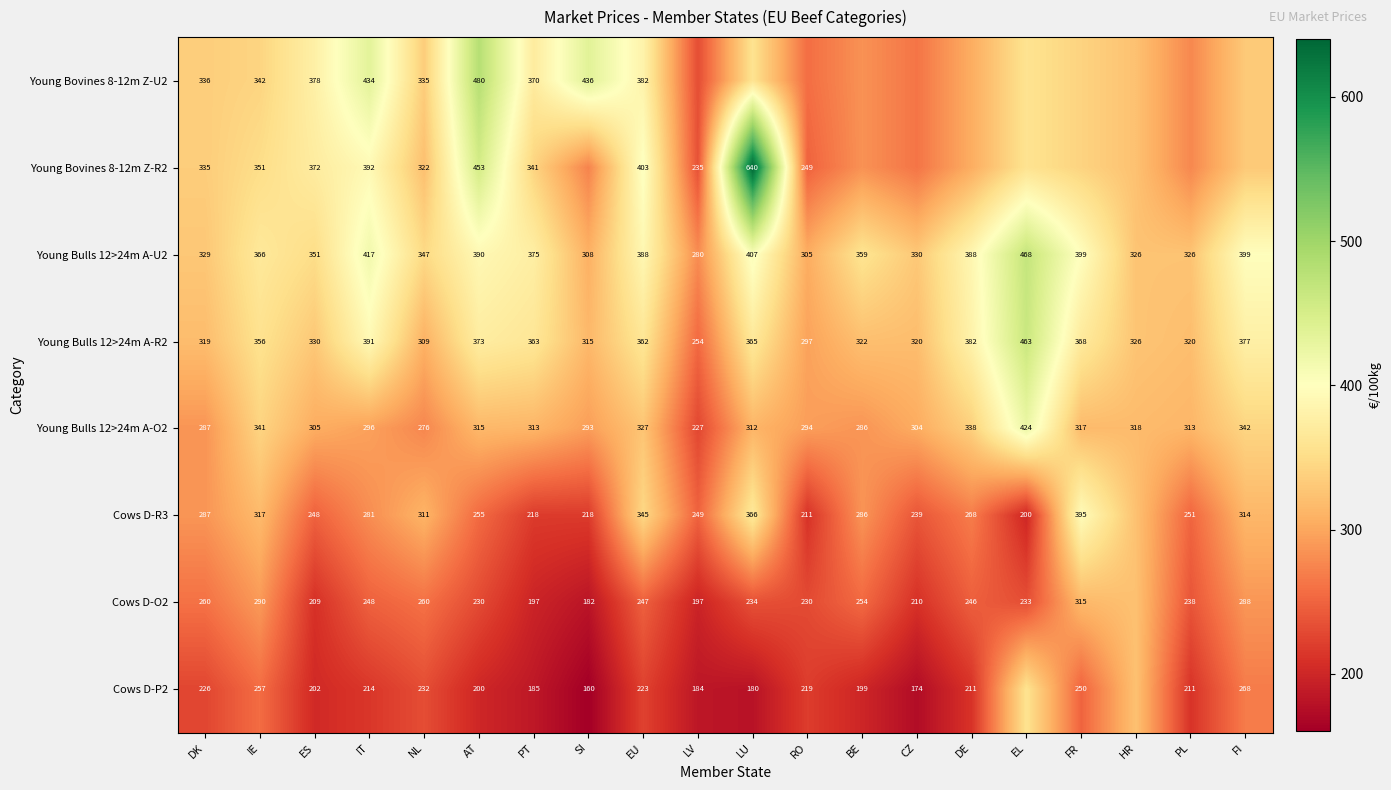

What is the difference between the highest and lowest values at LU?

460.0